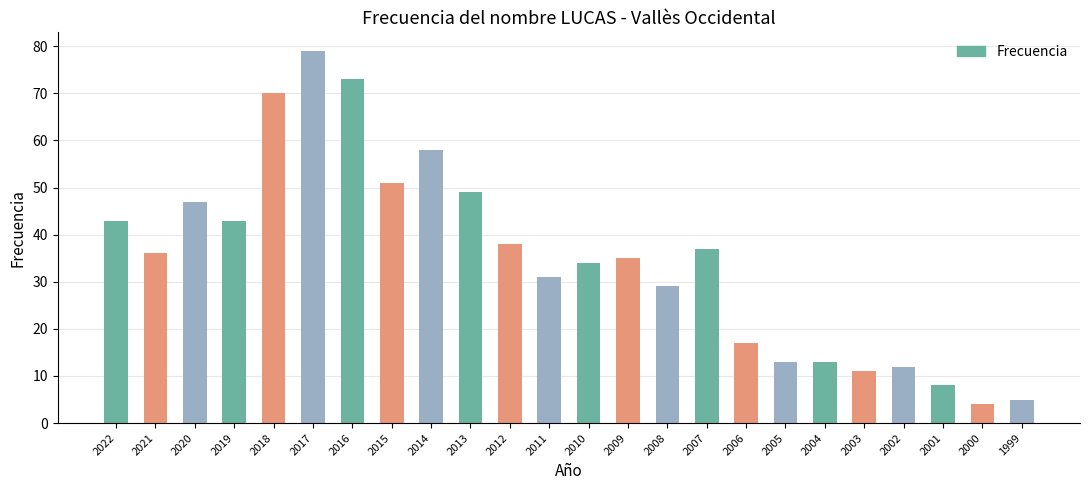

What is the ratio of the value at 2006 to the value at 2010?

0.5